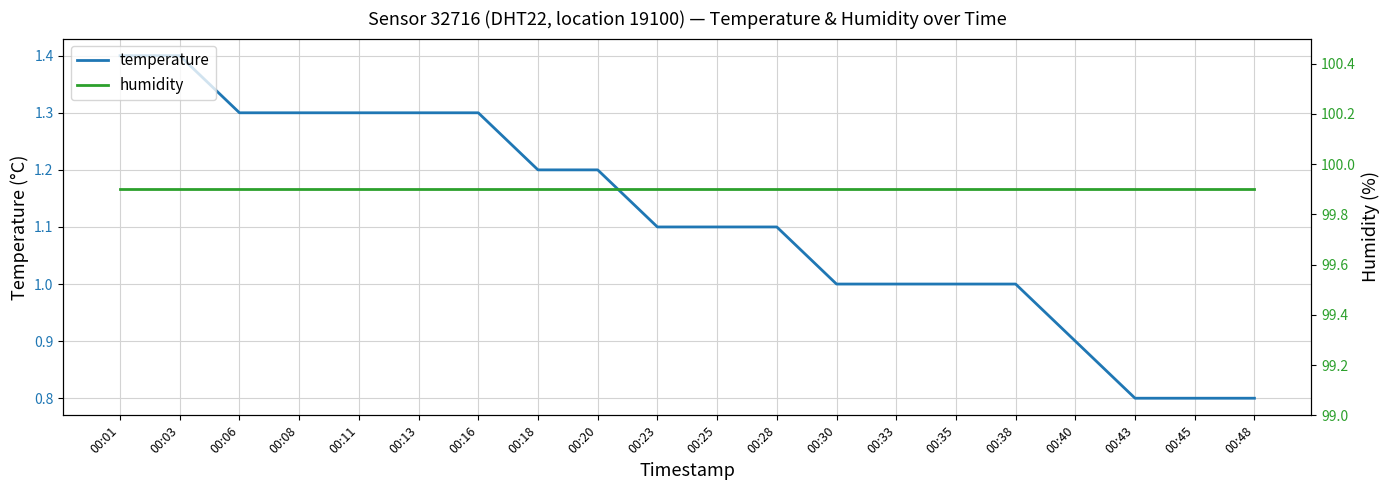

Which series has the largest total across all categories?

humidity